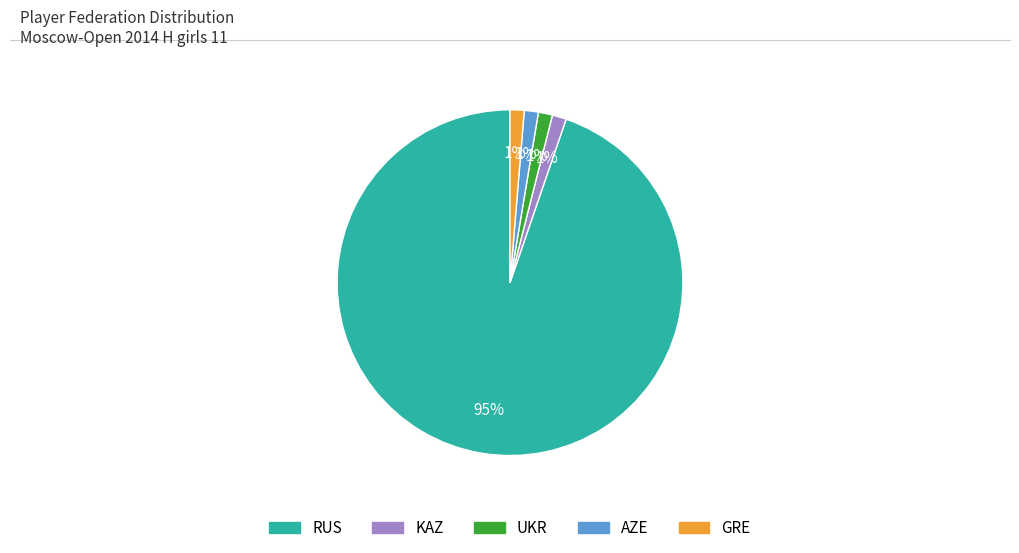

Between GRE and RUS, which is larger?

RUS